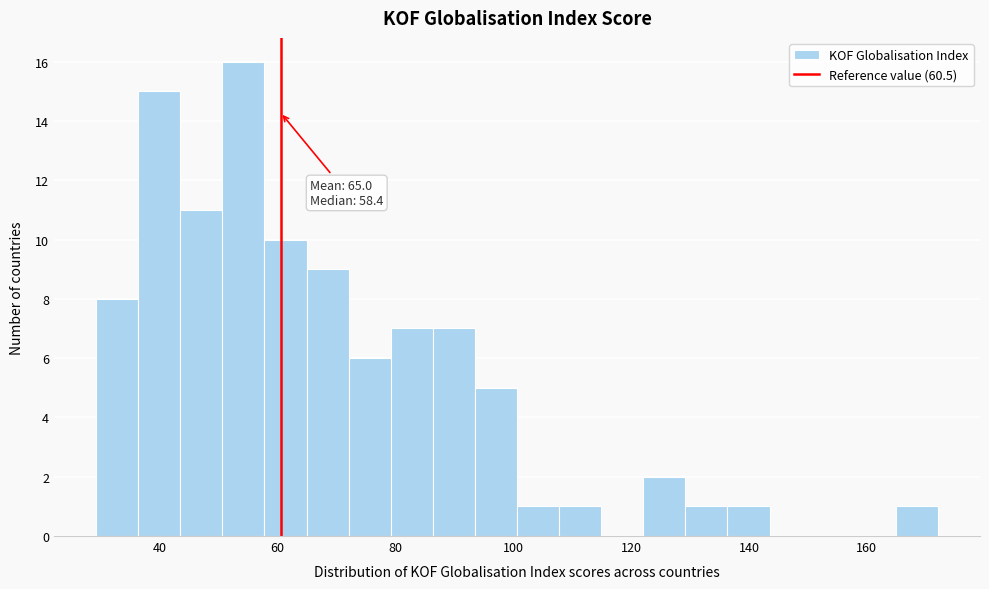

Read against the x-axis, roughly where is the centre of the tallest bar?

54